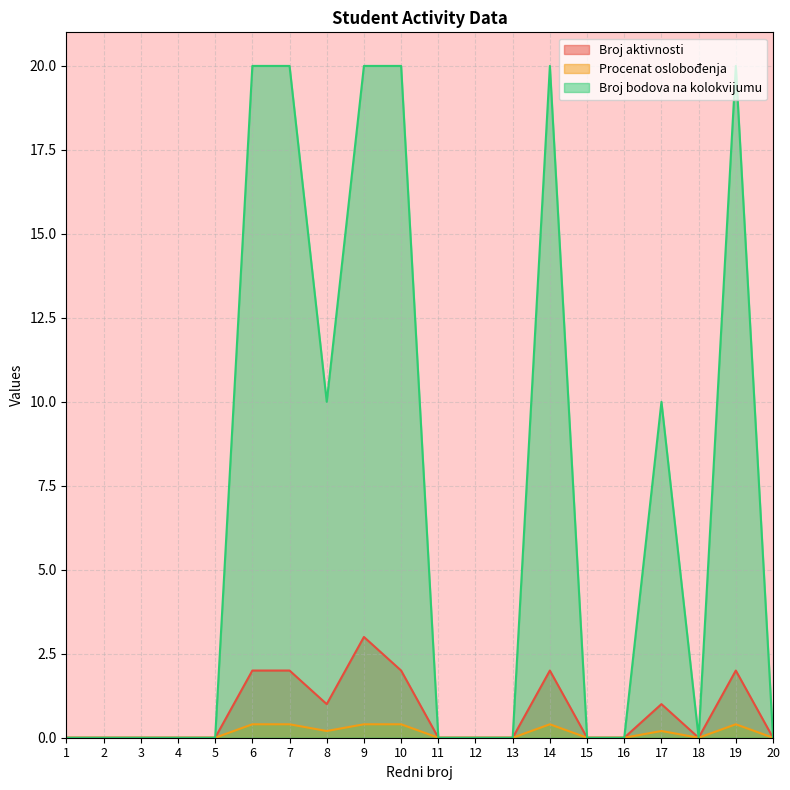

Does the chart display data point markers on the line(s)?

No